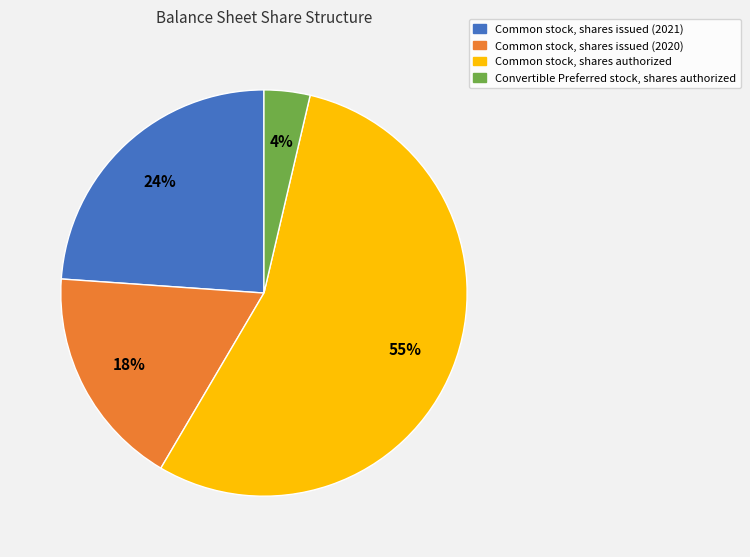

Combined, do Convertible Preferred stock, shares authorized and Common stock, shares issued (2020) account for over 50%?

No